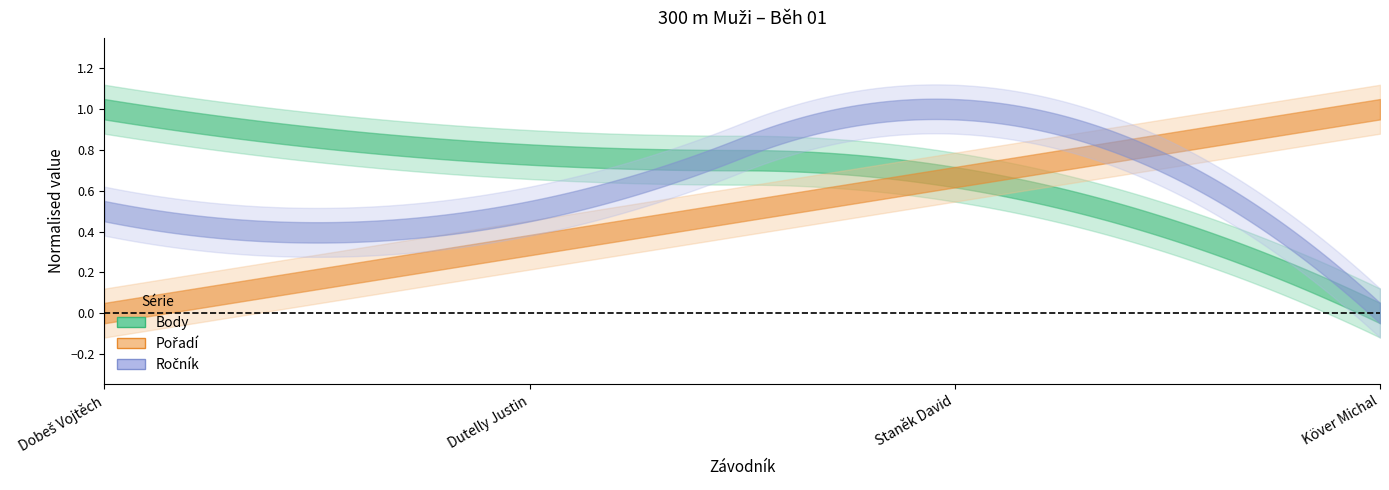

Which category has the lowest value in the SB series?

Köver Michal